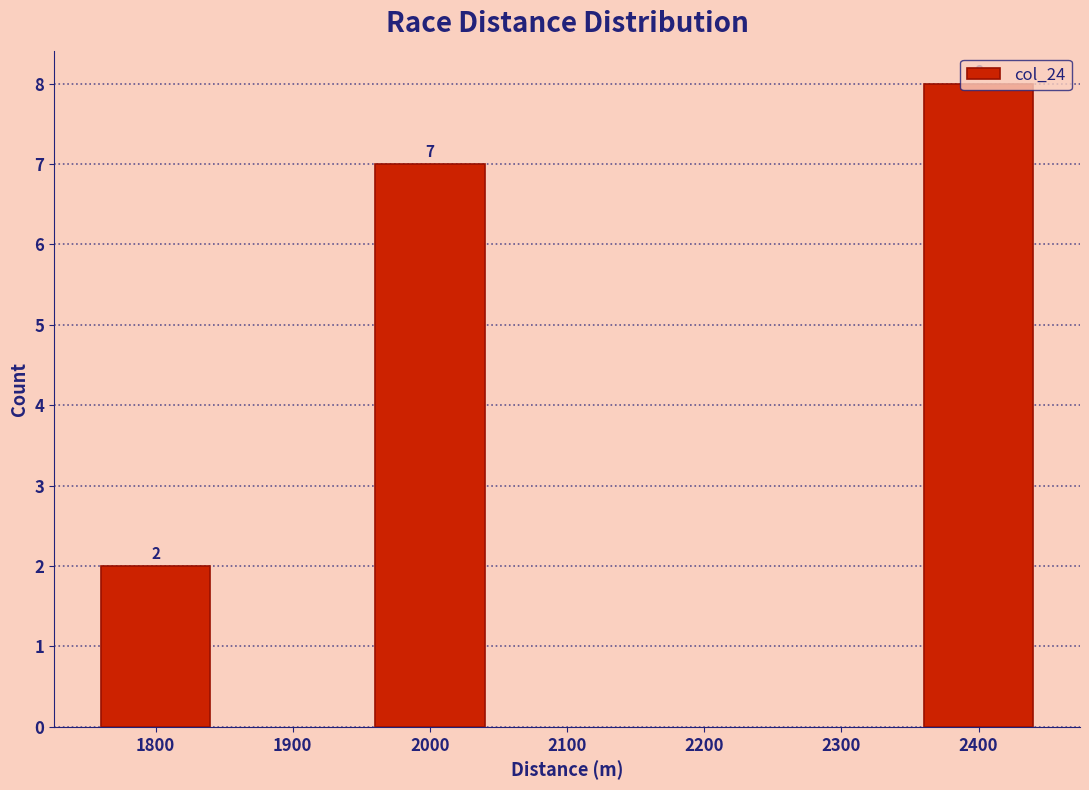

What is the difference between the maximum and minimum values?

6